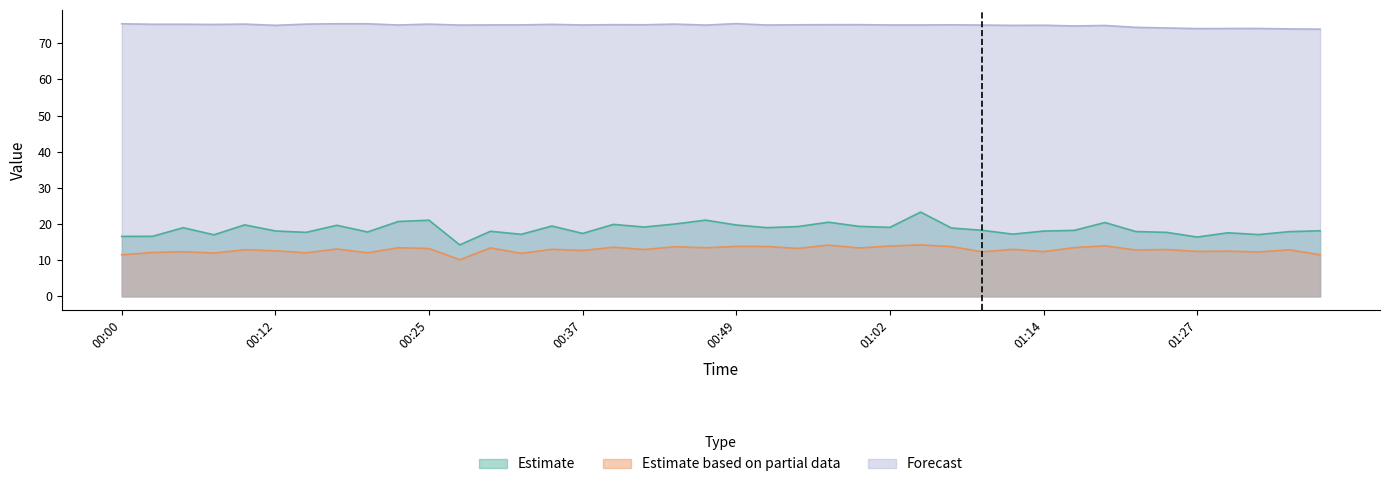

Reading left to right, transcribe all the data shown in this chart.

SDS_P1: 00:00=16.6	00:02=16.6	00:05=19.0	00:07=17.0	00:10=19.8	00:12=18.1	00:15=17.7	00:17=19.6	00:20=17.8	00:22=20.7	00:25=21.1	00:27=14.2	00:30=18.0	00:32=17.1	00:35=19.4	00:37=17.4	00:39=19.9	00:42=19.2	00:44=20.0	00:47=21.1	00:49=19.7	00:52=19.0	00:54=19.3	00:57=20.5	00:59=19.4	01:02=19.1	01:04=23.3	01:07=18.9	01:09=18.3	01:11=17.2	01:14=18.1	01:16=18.2	01:19=20.4	01:21=17.9	01:24=17.7	01:27=16.4	01:29=17.6	01:32=17.1	01:34=17.9	01:37=18.1
SDS_P2: 00:00=11.5	00:02=12.1	00:05=12.3	00:07=12.0	00:10=12.9	00:12=12.6	00:15=12.1	00:17=13.1	00:20=12.1	00:22=13.4	00:25=13.2	00:27=10.1	00:30=13.4	00:32=11.9	00:35=13.0	00:37=12.7	00:39=13.6	00:42=12.9	00:44=13.7	00:47=13.4	00:49=13.8	00:52=13.8	00:54=13.2	00:57=14.2	00:59=13.4	01:02=13.9	01:04=14.2	01:07=13.8	01:09=12.3	01:11=13.0	01:14=12.4	01:16=13.5	01:19=14.0	01:21=12.8	01:24=12.9	01:27=12.4	01:29=12.5	01:32=12.3	01:34=12.9	01:37=11.5
BME280_humidity: 00:00=75.4	00:02=75.2	00:05=75.2	00:07=75.2	00:10=75.3	00:12=74.9	00:15=75.3	00:17=75.4	00:20=75.4	00:22=75.0	00:25=75.3	00:27=75.0	00:30=75.0	00:32=75.1	00:35=75.2	00:37=75.0	00:39=75.1	00:42=75.1	00:44=75.3	00:47=75.0	00:49=75.4	00:52=75.0	00:54=75.1	00:57=75.1	00:59=75.1	01:02=75.0	01:04=75.0	01:07=75.1	01:09=75.0	01:11=74.9	01:14=75.0	01:16=74.8	01:19=74.9	01:21=74.4	01:24=74.2	01:27=74.0	01:29=74.1	01:32=74.1	01:34=73.9	01:37=73.9